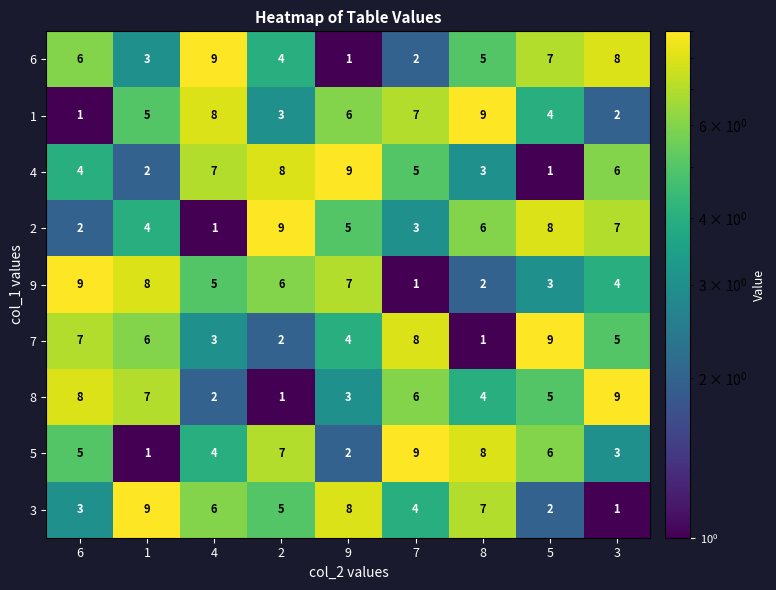

What is the total value across all series at 4?

45